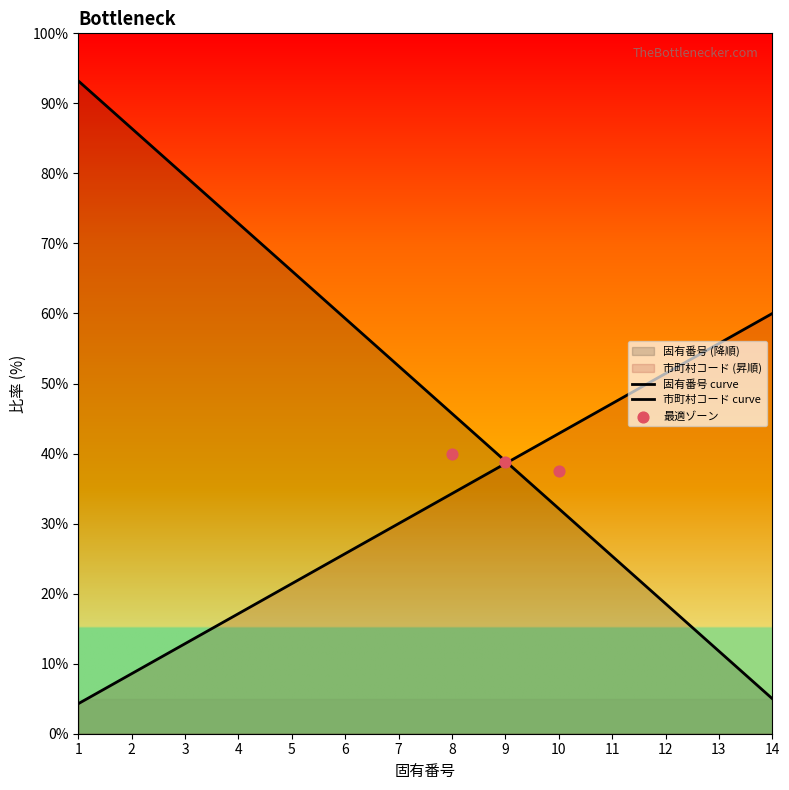

What is the change in value from 4 to 14?

-67.9